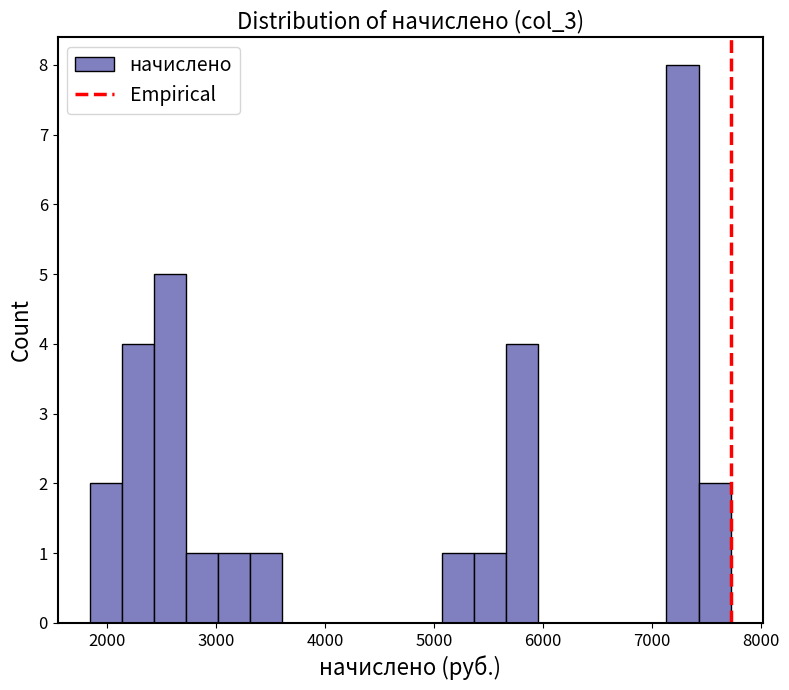

Read against the x-axis, roughly where is the centre of the tallest bar?

7300